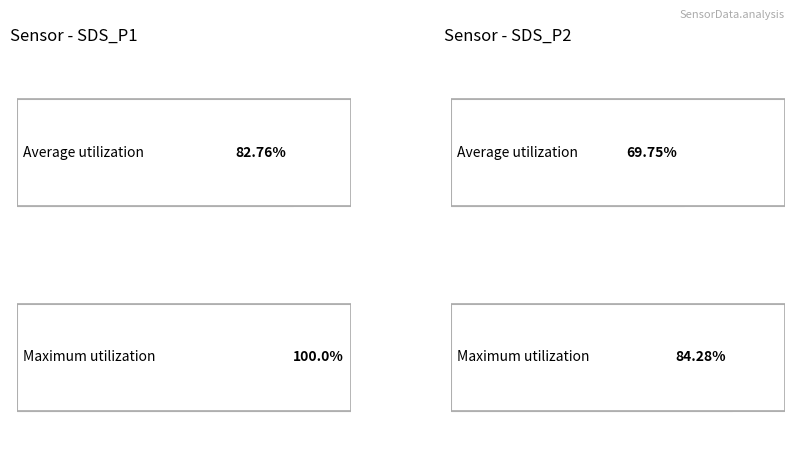

Does the chart contain stacked bars?

No